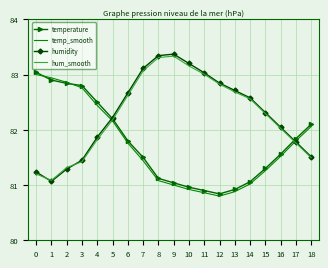

What are all the series names shown in the legend?

temperature, temp_smooth, humidity, hum_smooth